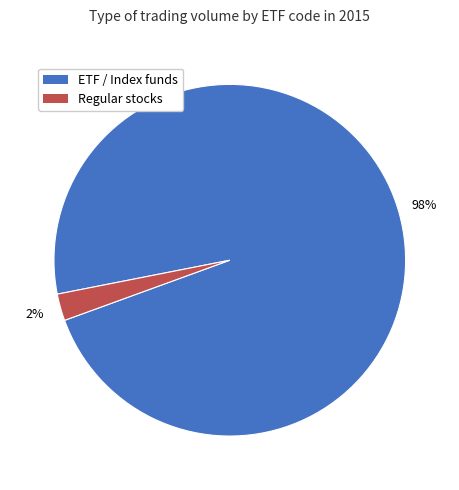

To the nearest percent, what is the average slice percentage?

50%